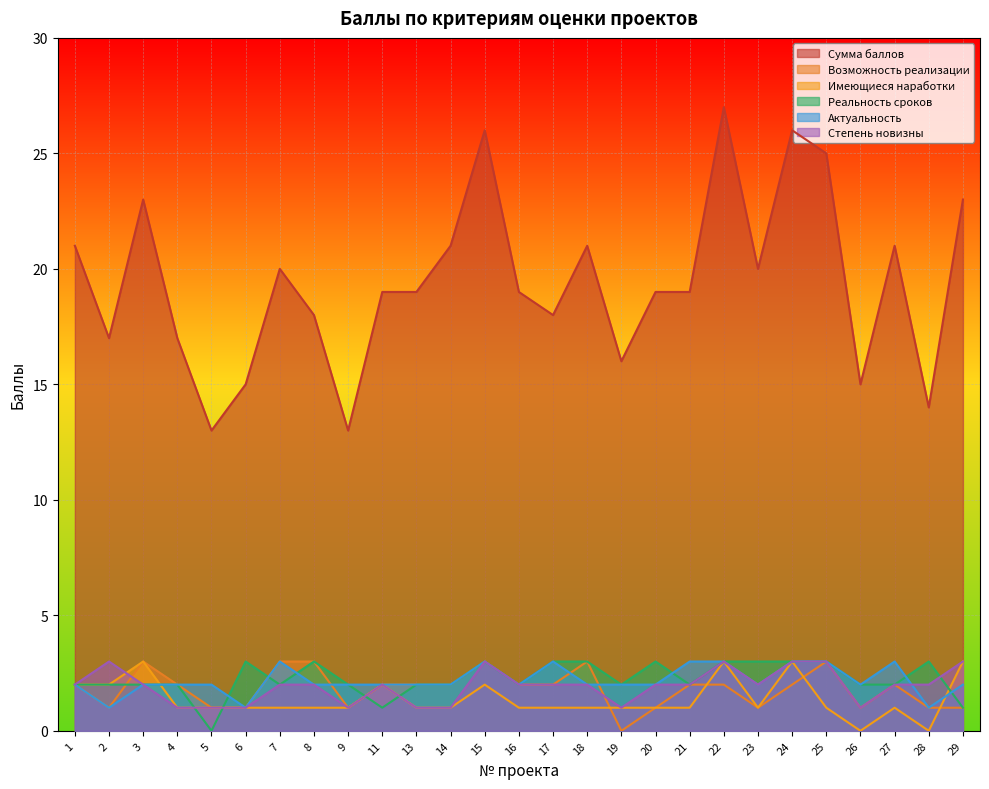

Which series has the largest total across all categories?

Сумма баллов